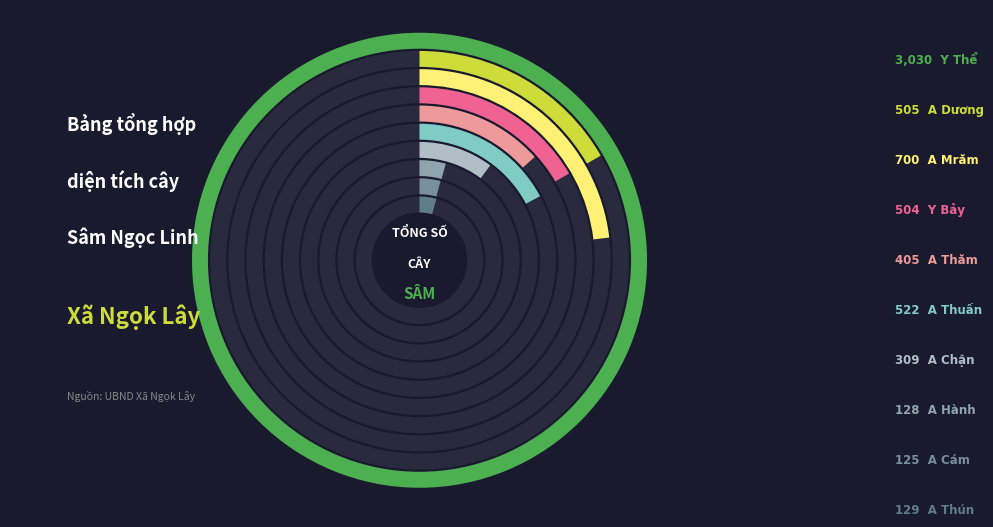

Is A Thăm the majority of the pie?

No